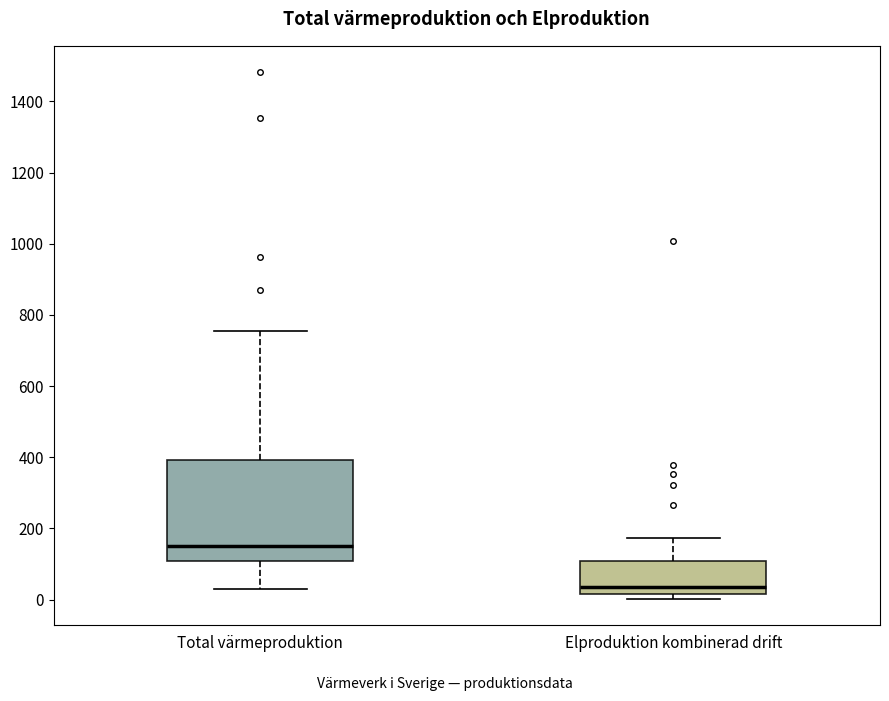

Comparing the boxes themselves (not the whiskers), which one is the tallest?

Total värmeproduktion